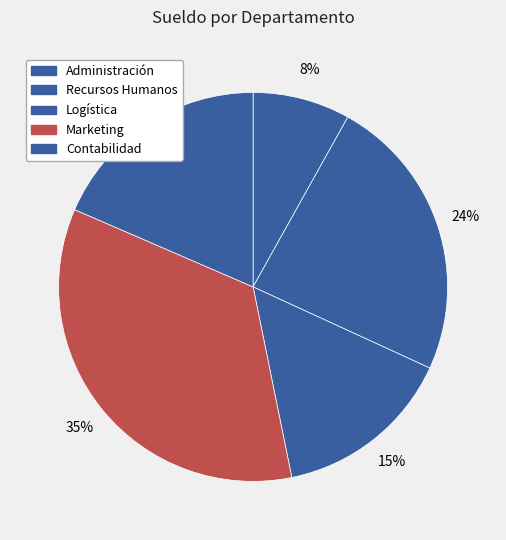

Which category has the smallest portion of the pie?

Administración